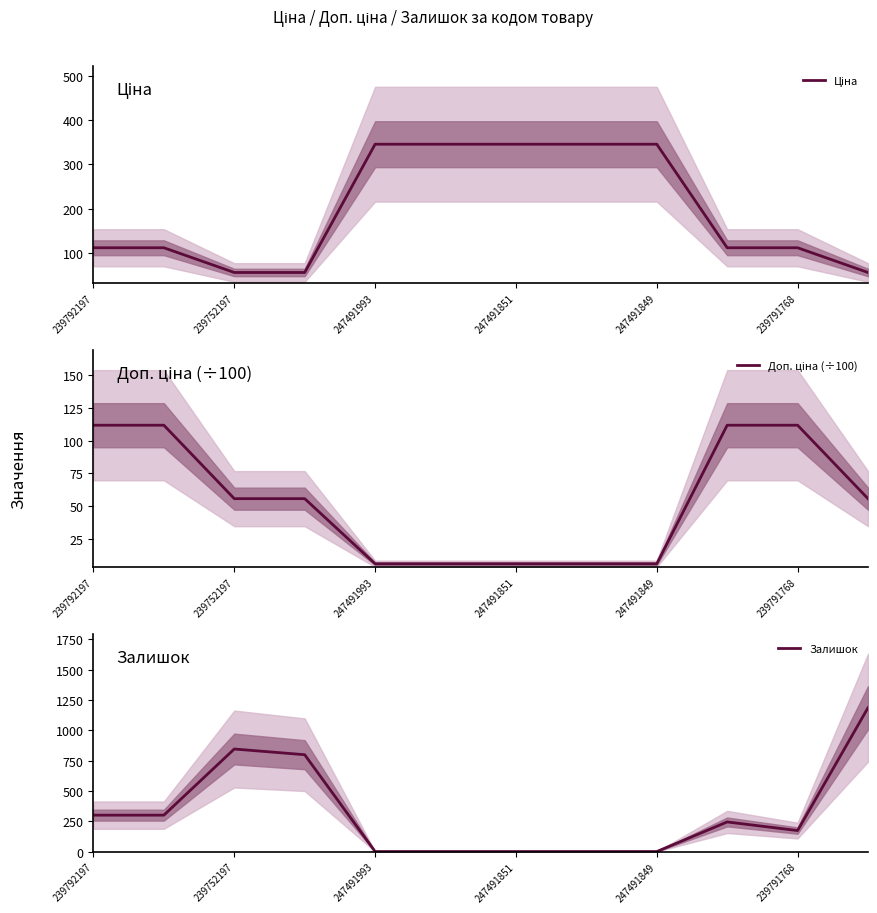

True or false: Залишок has a value of 521 at 239752197.

False